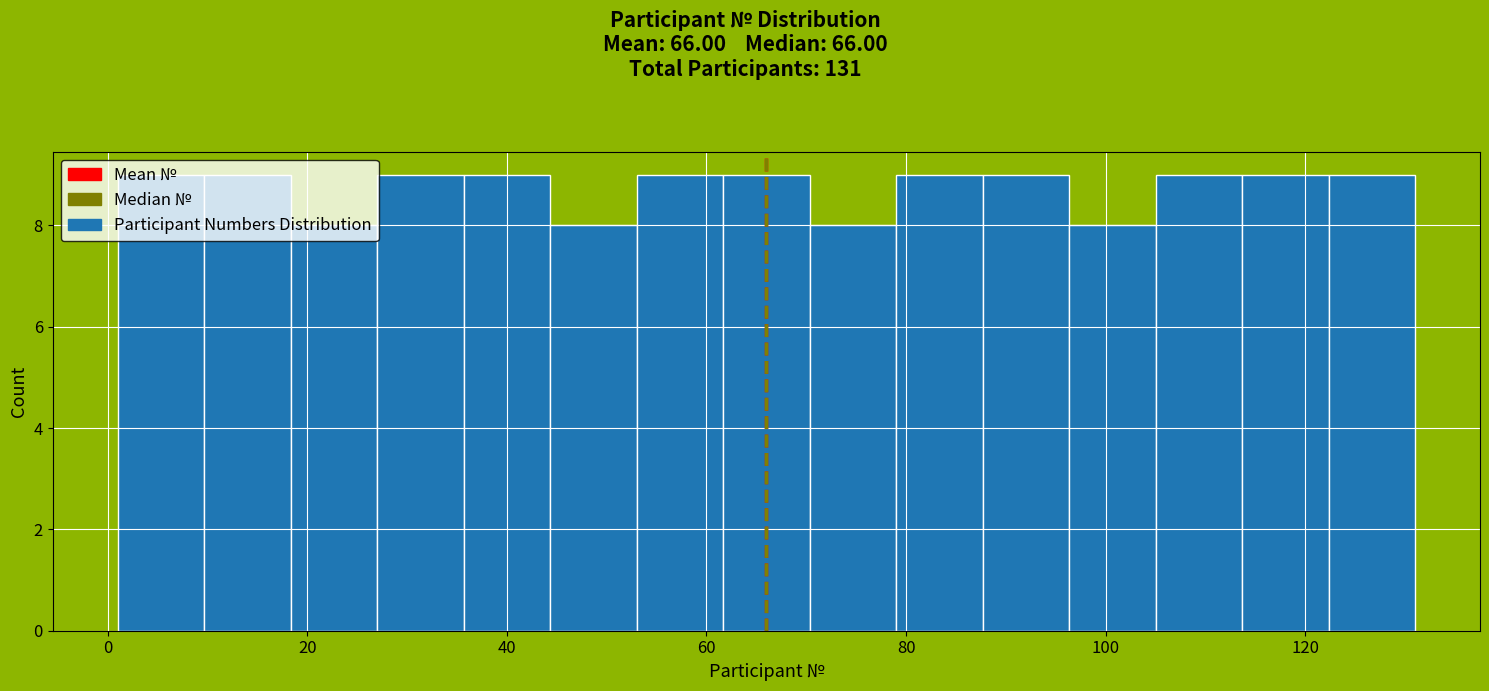

Reading left to right, transcribe this chart: for each bar, give the range it covers on the x-axis and its height. Neither the bar edges nor the heights are printed on the chart, so give them approximately, as read against the axes.

2 to 10: 9
10 to 18: 9
18 to 28: 8
28 to 36: 9
36 to 44: 9
44 to 54: 8
54 to 62: 9
62 to 70: 9
70 to 80: 8
80 to 88: 9
88 to 96: 9
96 to 106: 8
106 to 114: 9
114 to 122: 9
122 to 132: 9